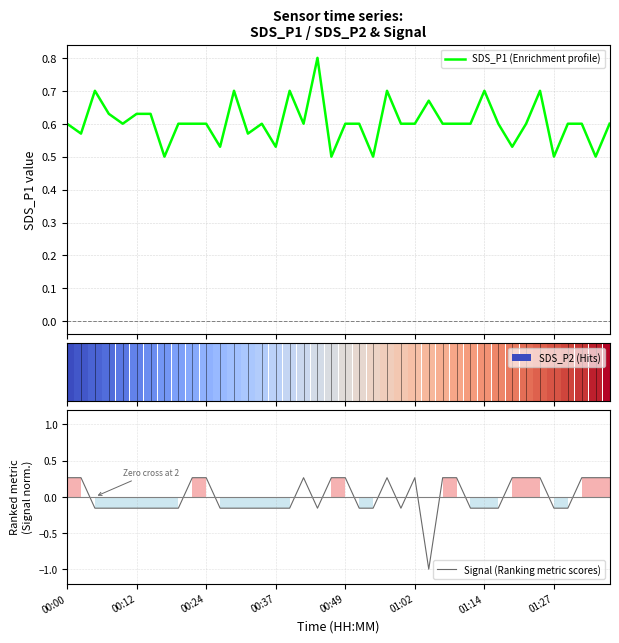

How many negative values does the Signal (Ranking metric scores) series have?

23